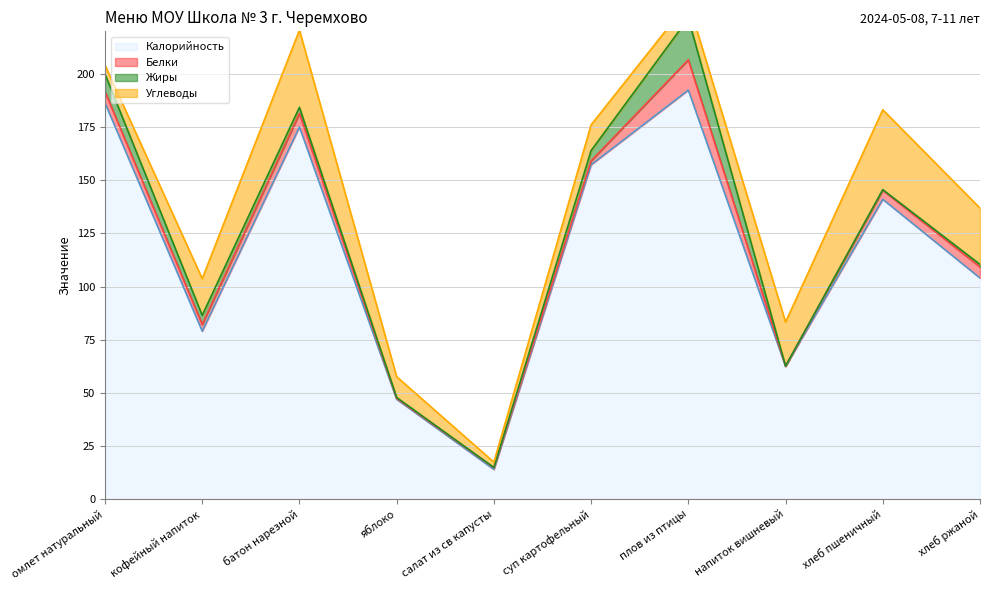

Which series has the widest spread of values?

Калорийность